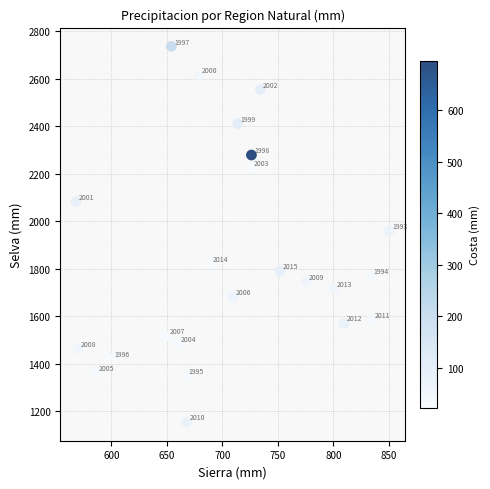

What is the range of X values (max minus min)?

282.2